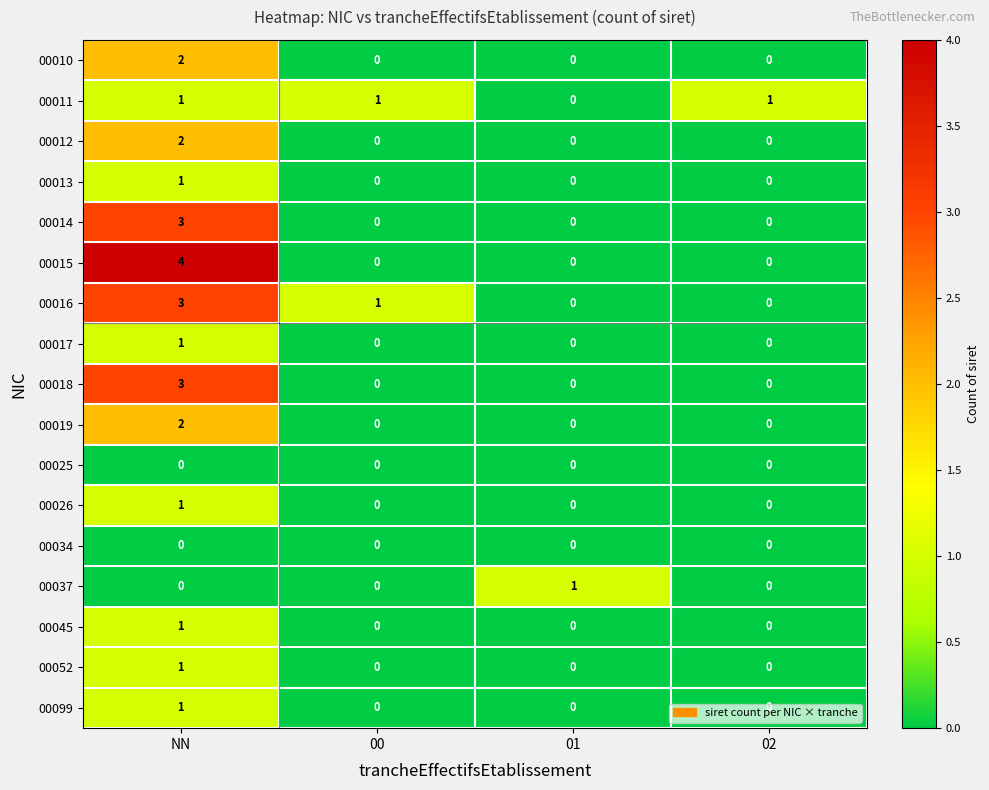

Which label corresponds to the largest value in the chart?

NN